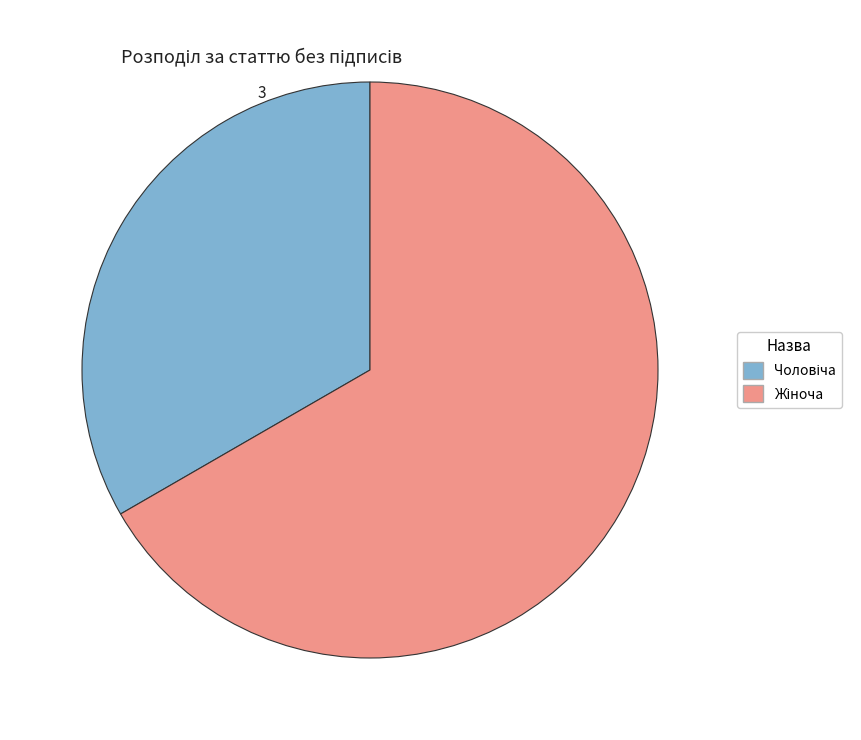

Does any single category account for the majority?

Yes